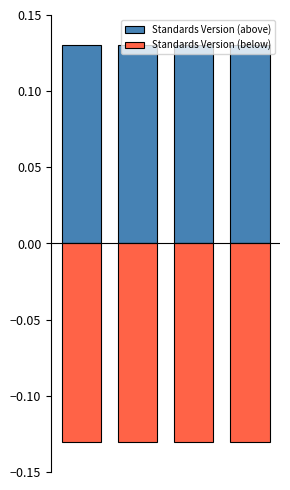

Does the chart contain stacked bars?

No